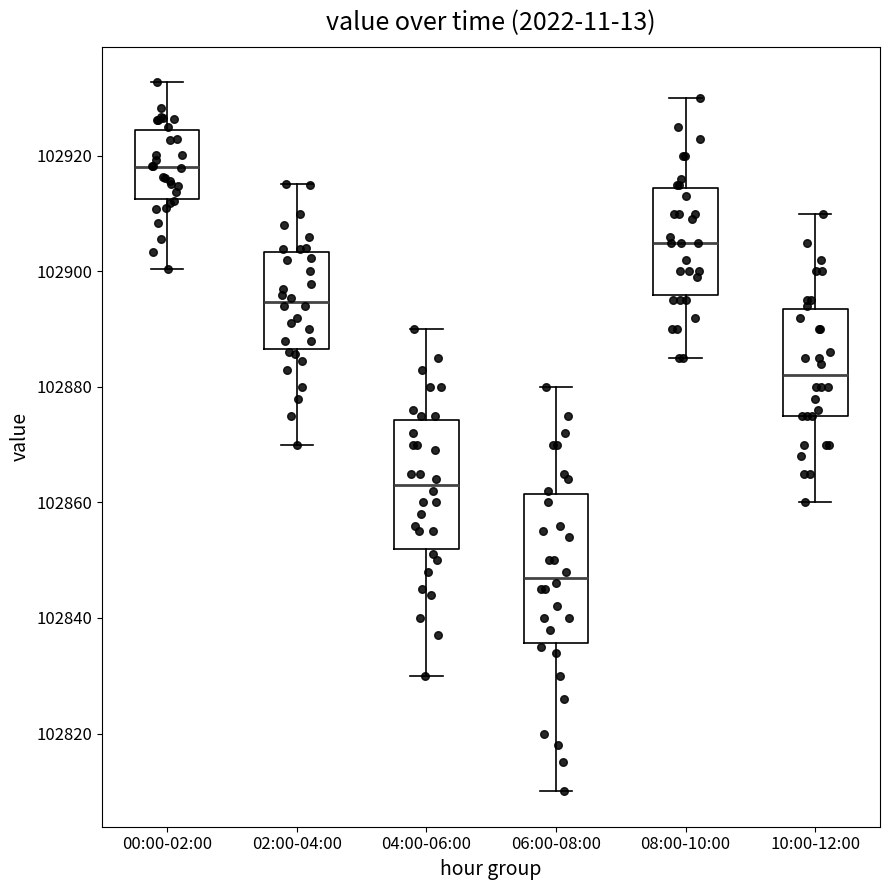

Reading left to right, transcribe this box plot: for each box, give where its median line is, the range the box spans, and where its two whiskers end, as read against the y-axis. The values are not printed on the chart, so give them approximately, as read against the axis.

00:00-02:00: median 102918, box 102912 to 102924, whiskers 102900 to 102932
02:00-04:00: median 102894, box 102886 to 102904, whiskers 102870 to 102916
04:00-06:00: median 102864, box 102852 to 102874, whiskers 102830 to 102890
06:00-08:00: median 102848, box 102836 to 102862, whiskers 102810 to 102880
08:00-10:00: median 102906, box 102896 to 102914, whiskers 102886 to 102930
10:00-12:00: median 102882, box 102876 to 102894, whiskers 102860 to 102910